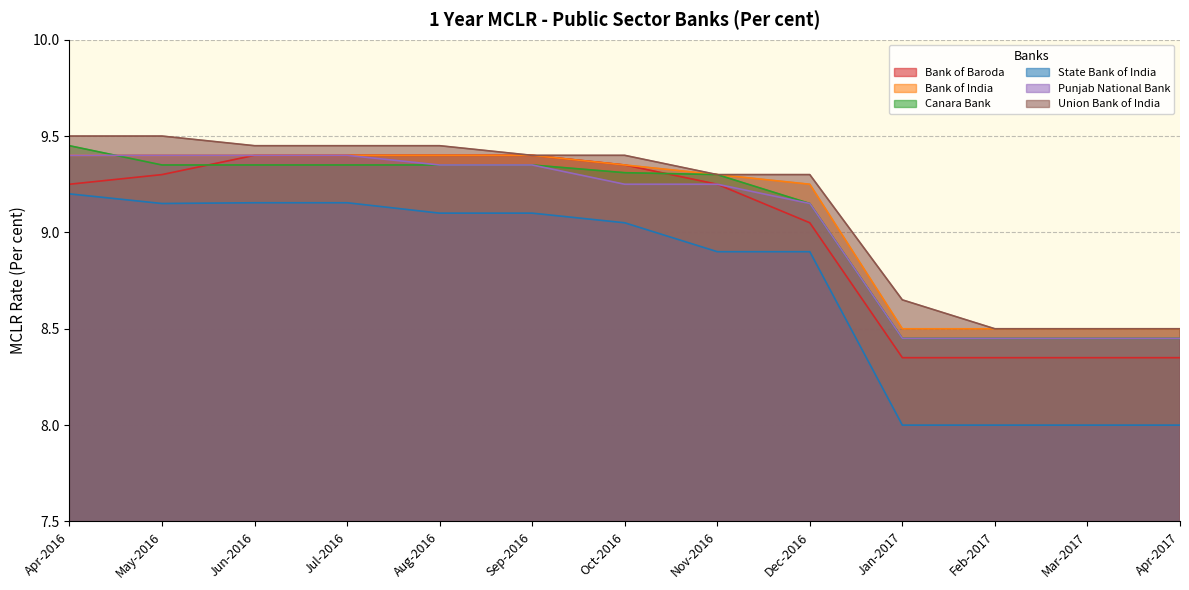

What is the highest value of the Punjab National Bank series?

9.4